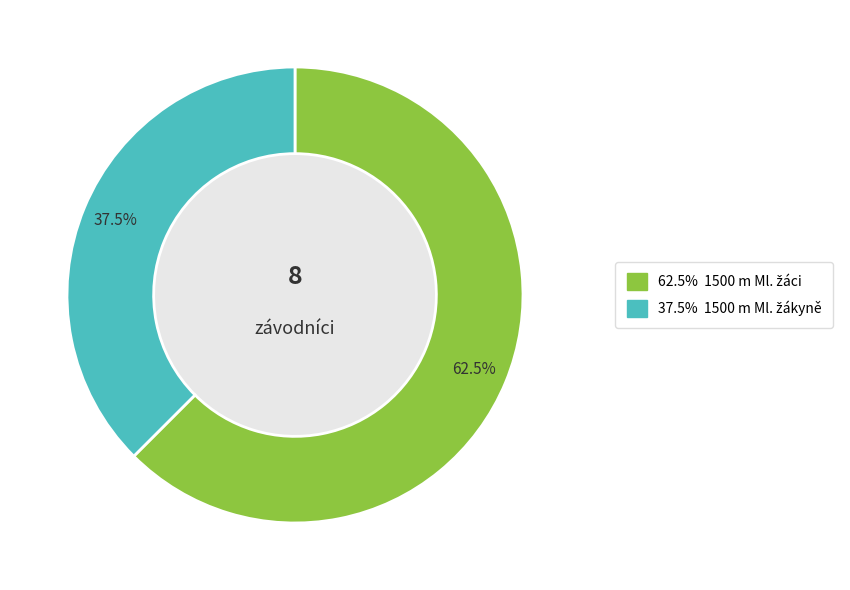

Which category has the biggest portion of the pie?

1500 m Ml. žáci